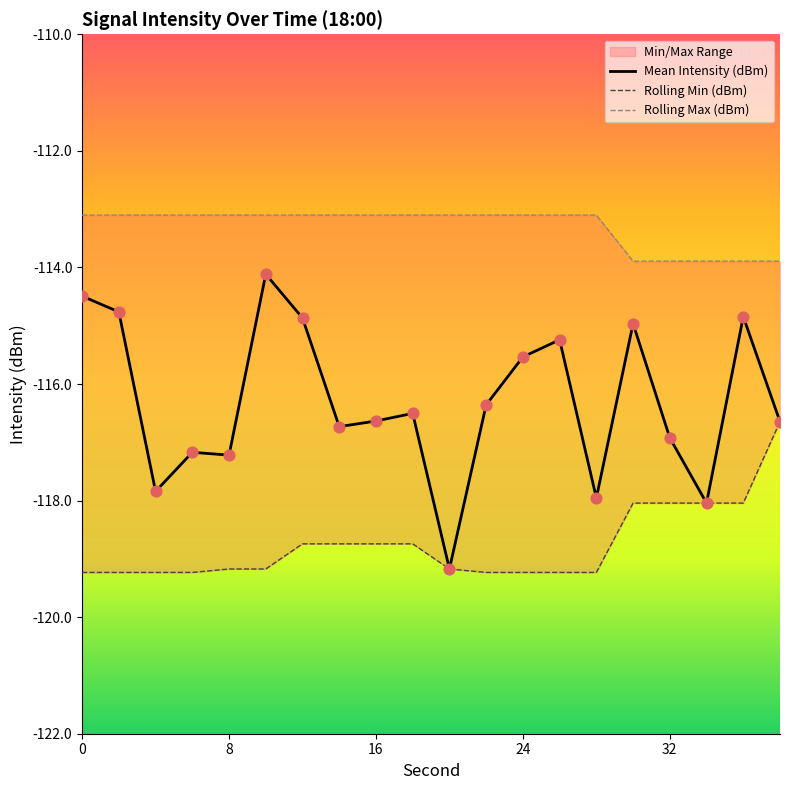

What is the lowest value of the Mean Intensity (dBm) series?

-119.2